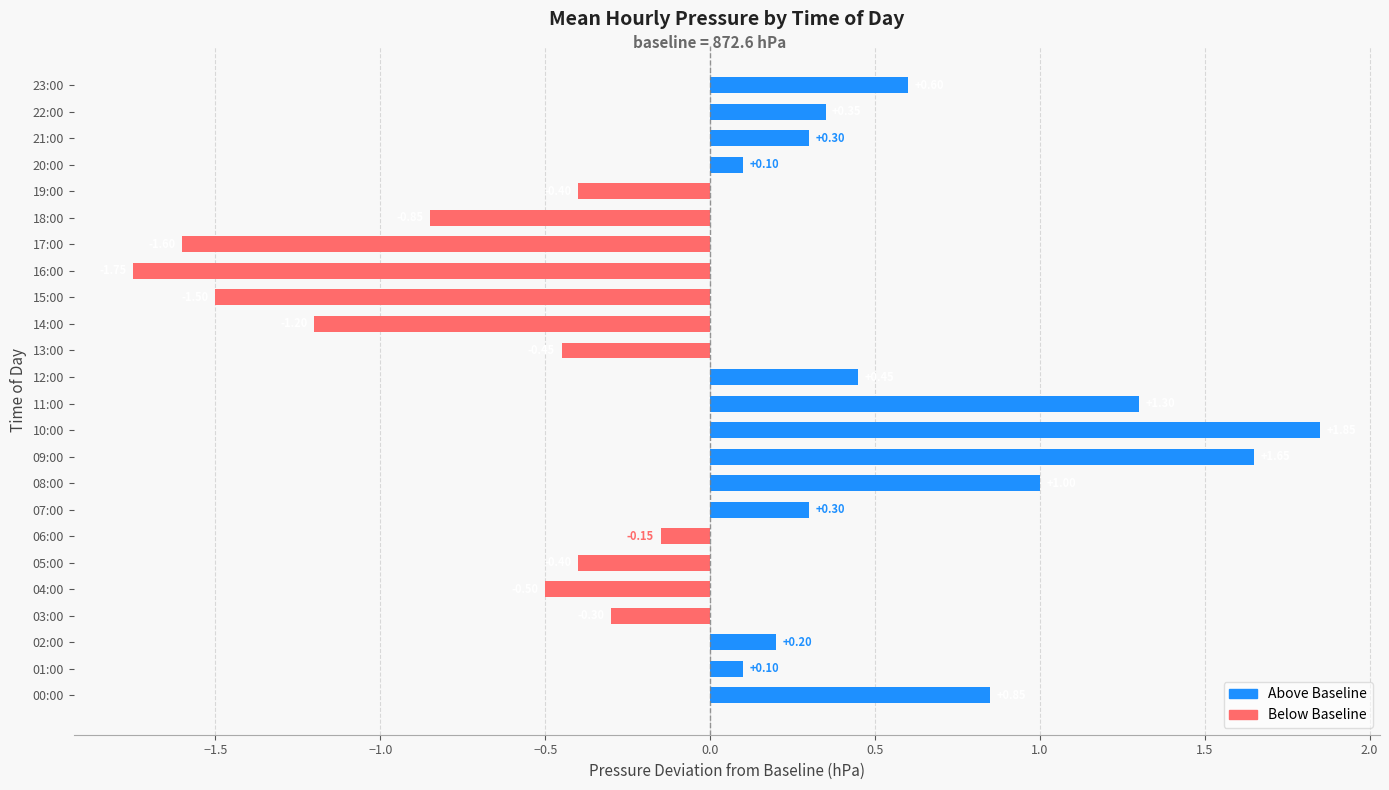

What is the difference between the maximum and minimum values?

3.6